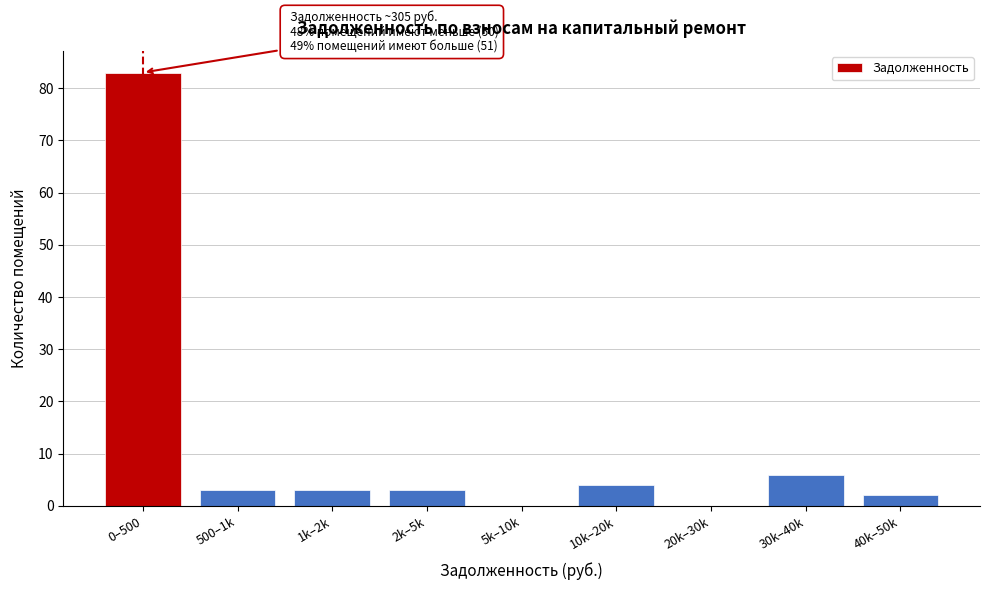

Reading left to right, list all the values displayed in this chart.

0–500=83	500–1k=3	1k–2k=3	2k–5k=3	5k–10k=0	10k–20k=4	20k–30k=0	30k–40k=6	40k–50k=2